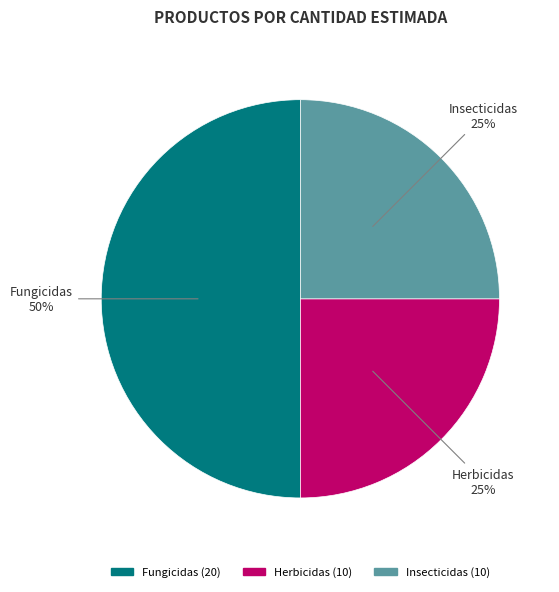

Does Herbicidas represent more than half of the total?

No